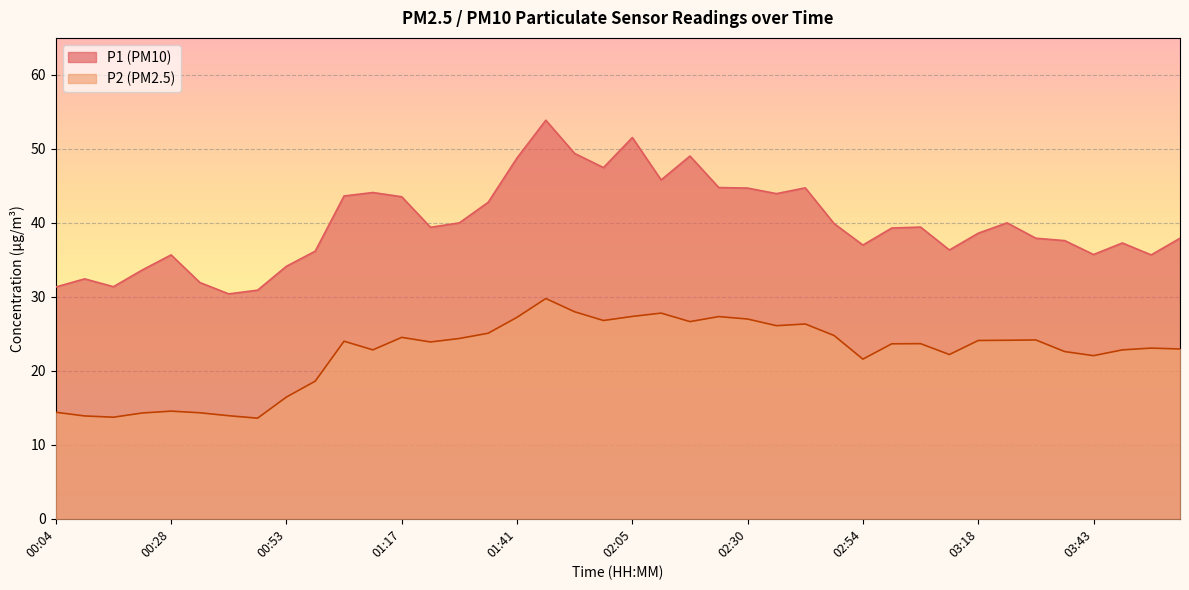

At 02:48, list the series in order from largest to smallest.

P1, P2